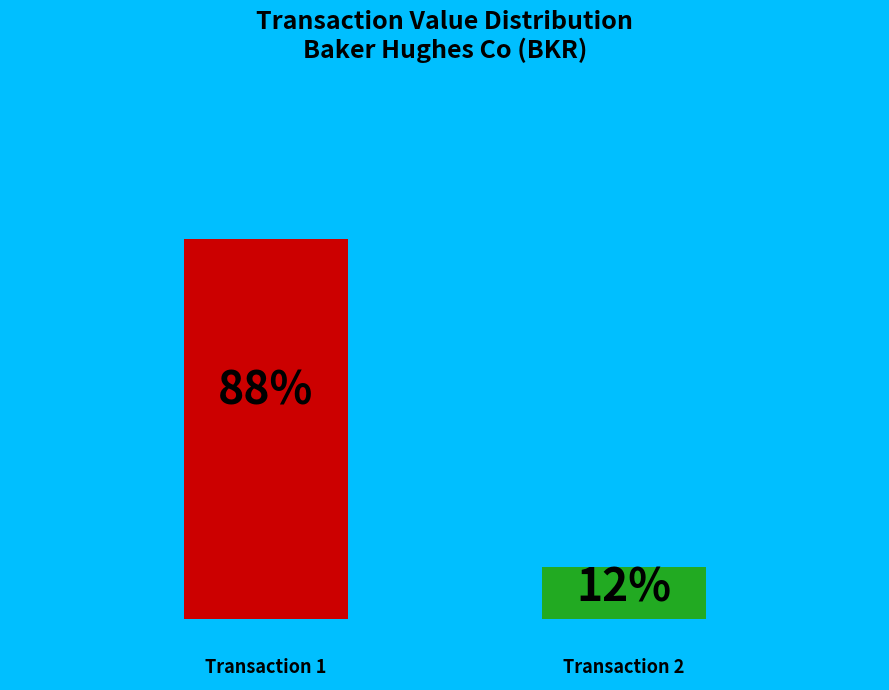

How many slices are in this pie chart?

2